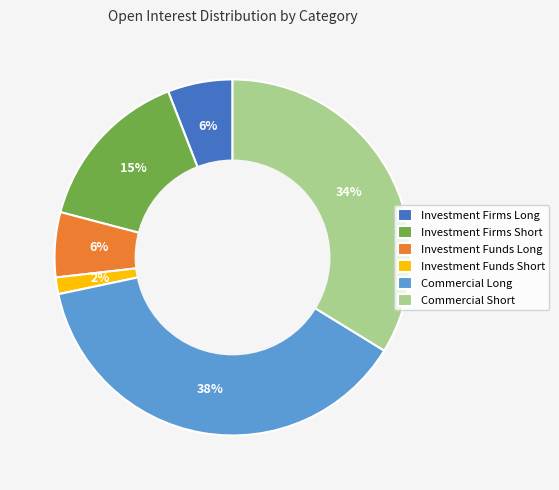

Which category has the biggest portion of the pie?

Commercial Long